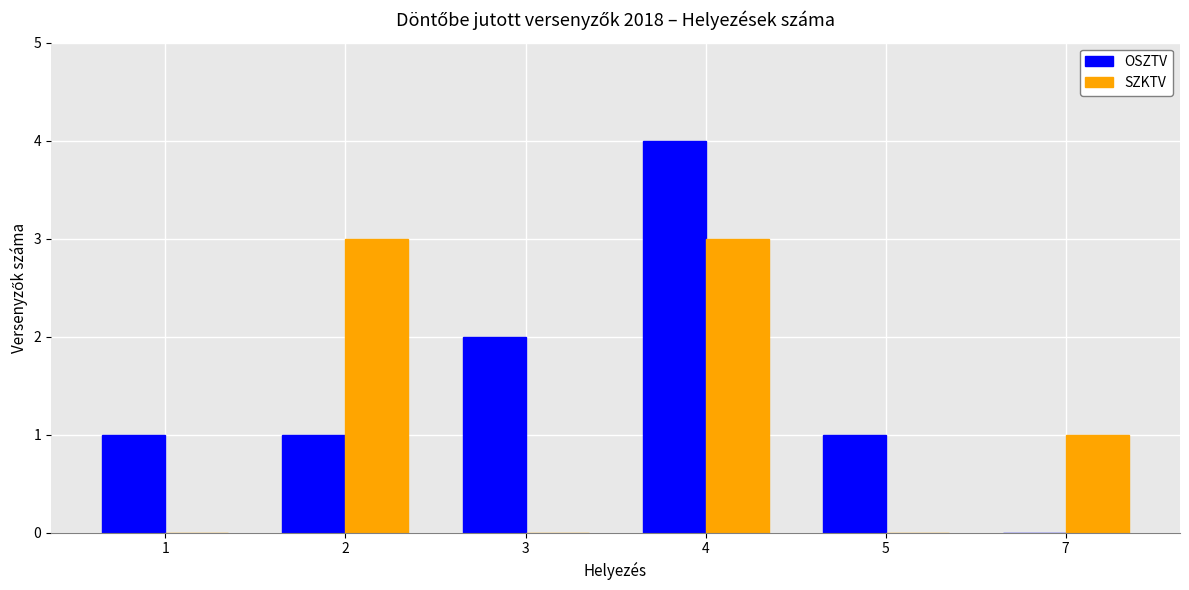

What is the sum of all SZKTV values?

7